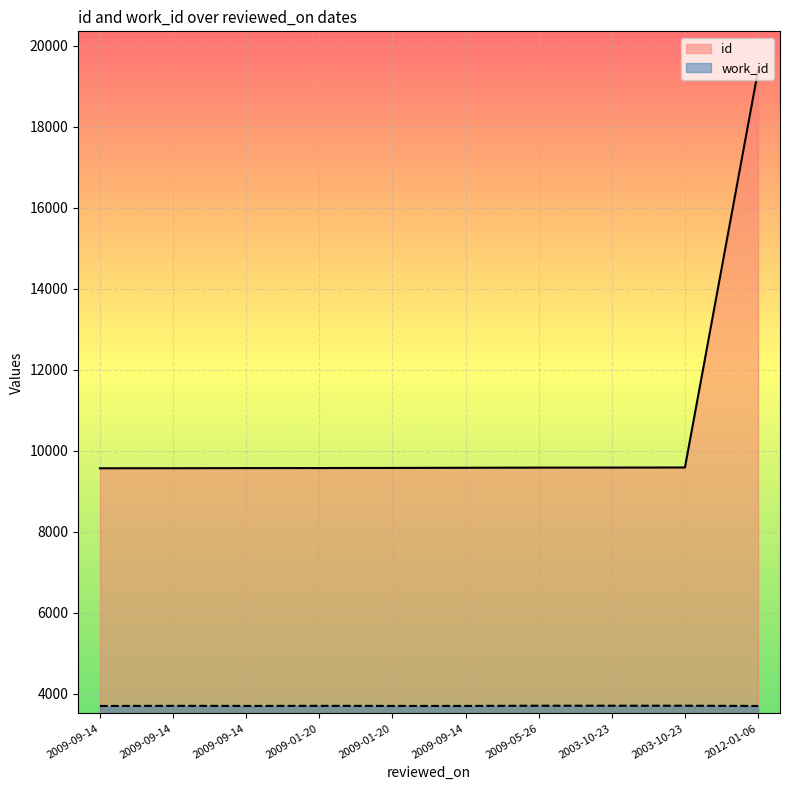

Which series has the largest range (max minus min)?

id